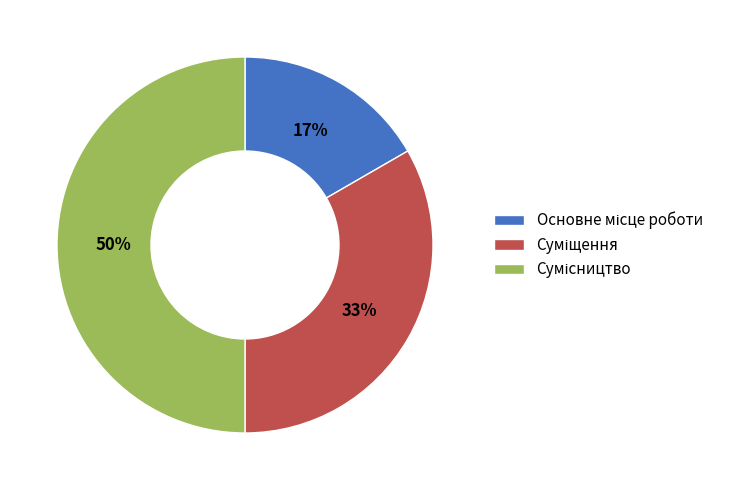

To the nearest percent, what is the average slice percentage?

33%